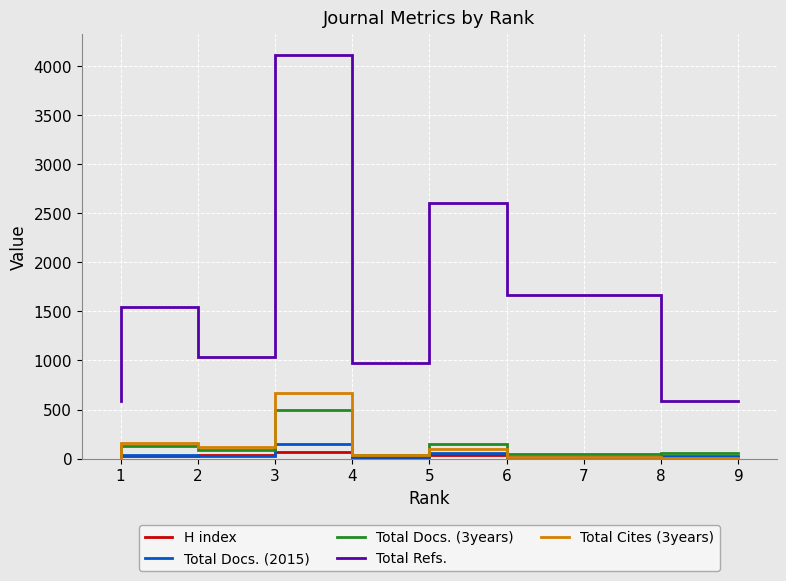

What are all the series names shown in the legend?

H index, Total Docs. (2015), Total Docs. (3years), Total Refs., Total Cites (3years)